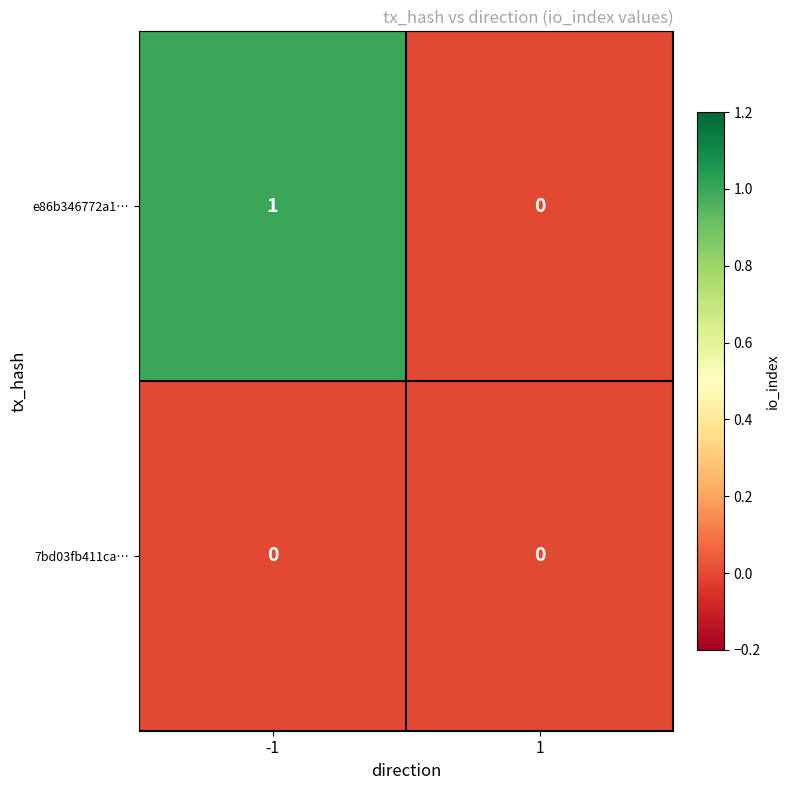

At which category does the chart reach its peak across all series?

-1